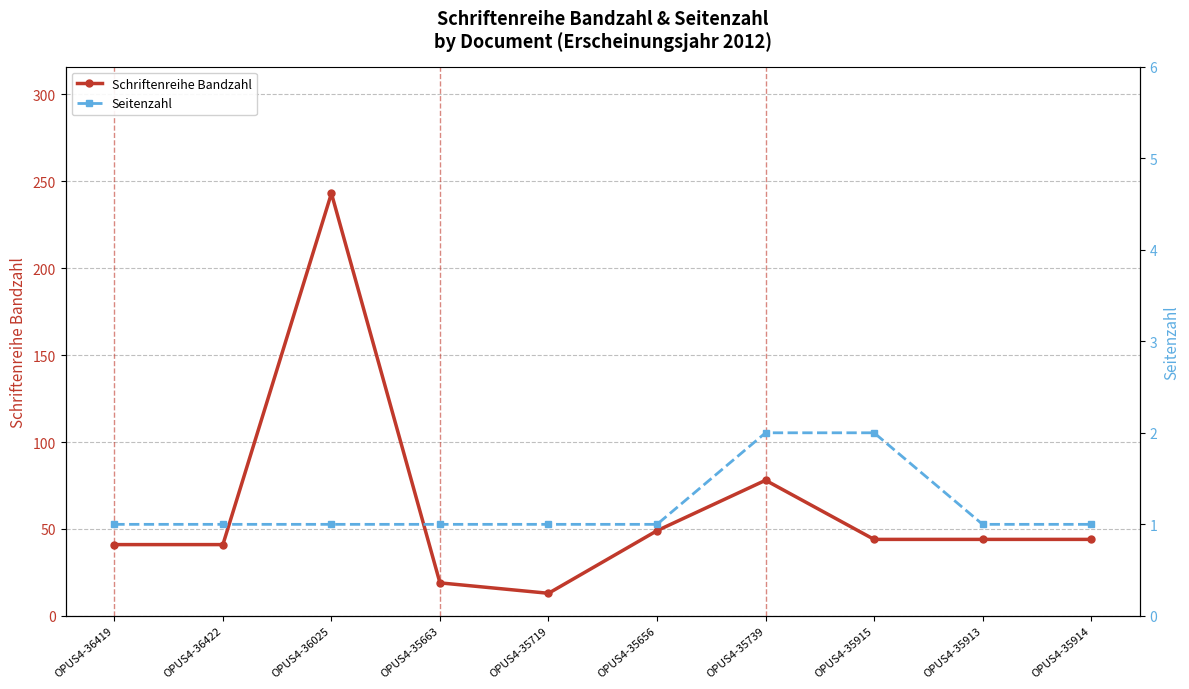

The Schriftenreihe Bandzahl series shows 130 at OPUS4-36025. True or false?

False